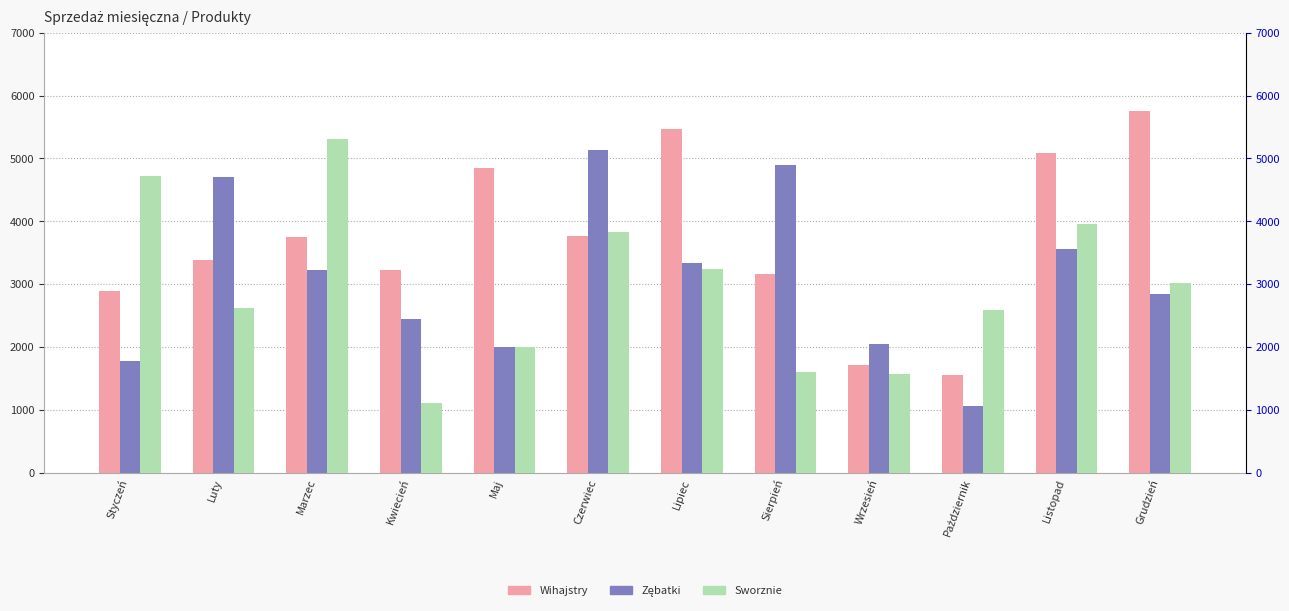

What is the minimum value shown in the chart?

1061